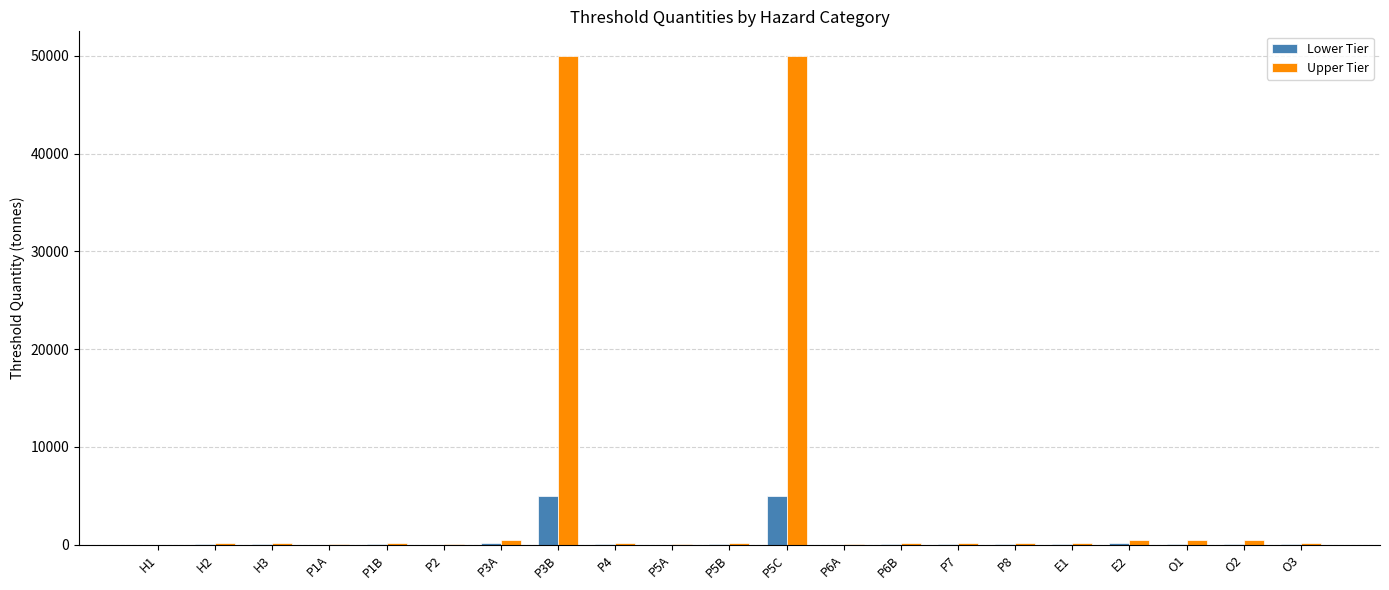

Are the bars grouped side by side (vs. stacked)?

Yes